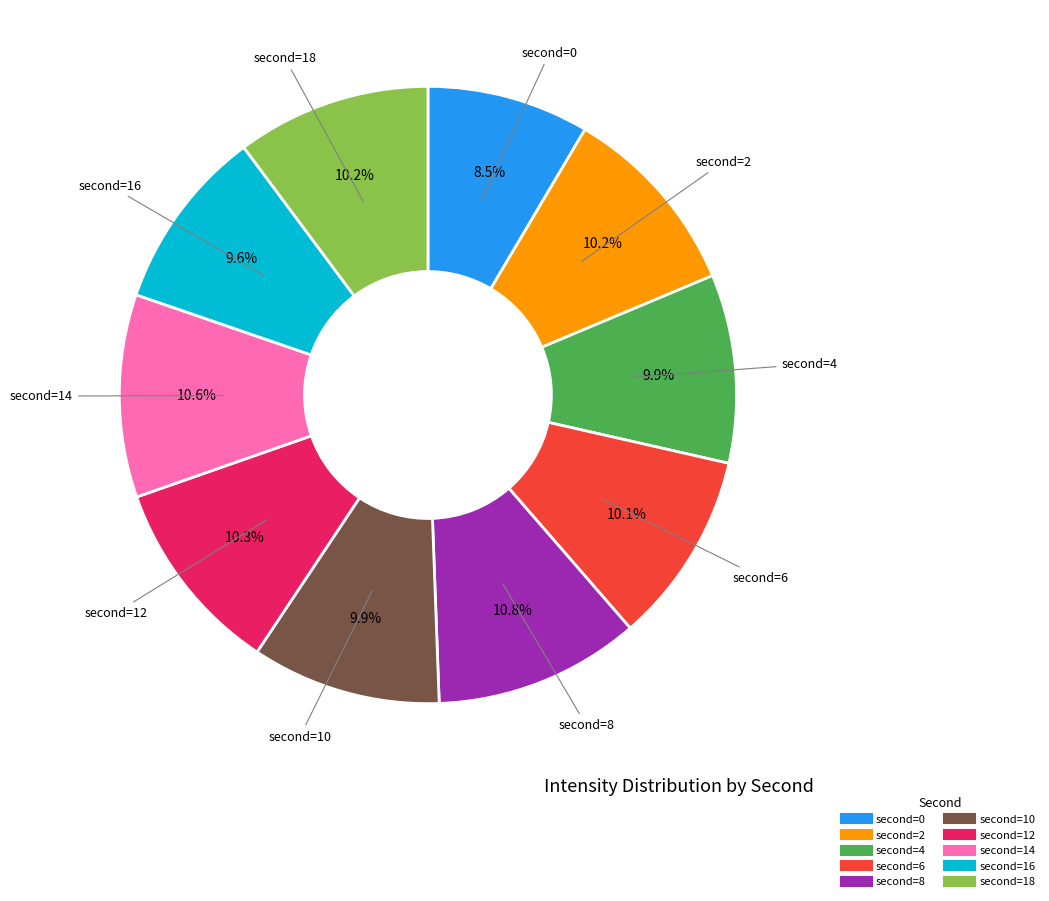

Does any single category account for the majority?

No